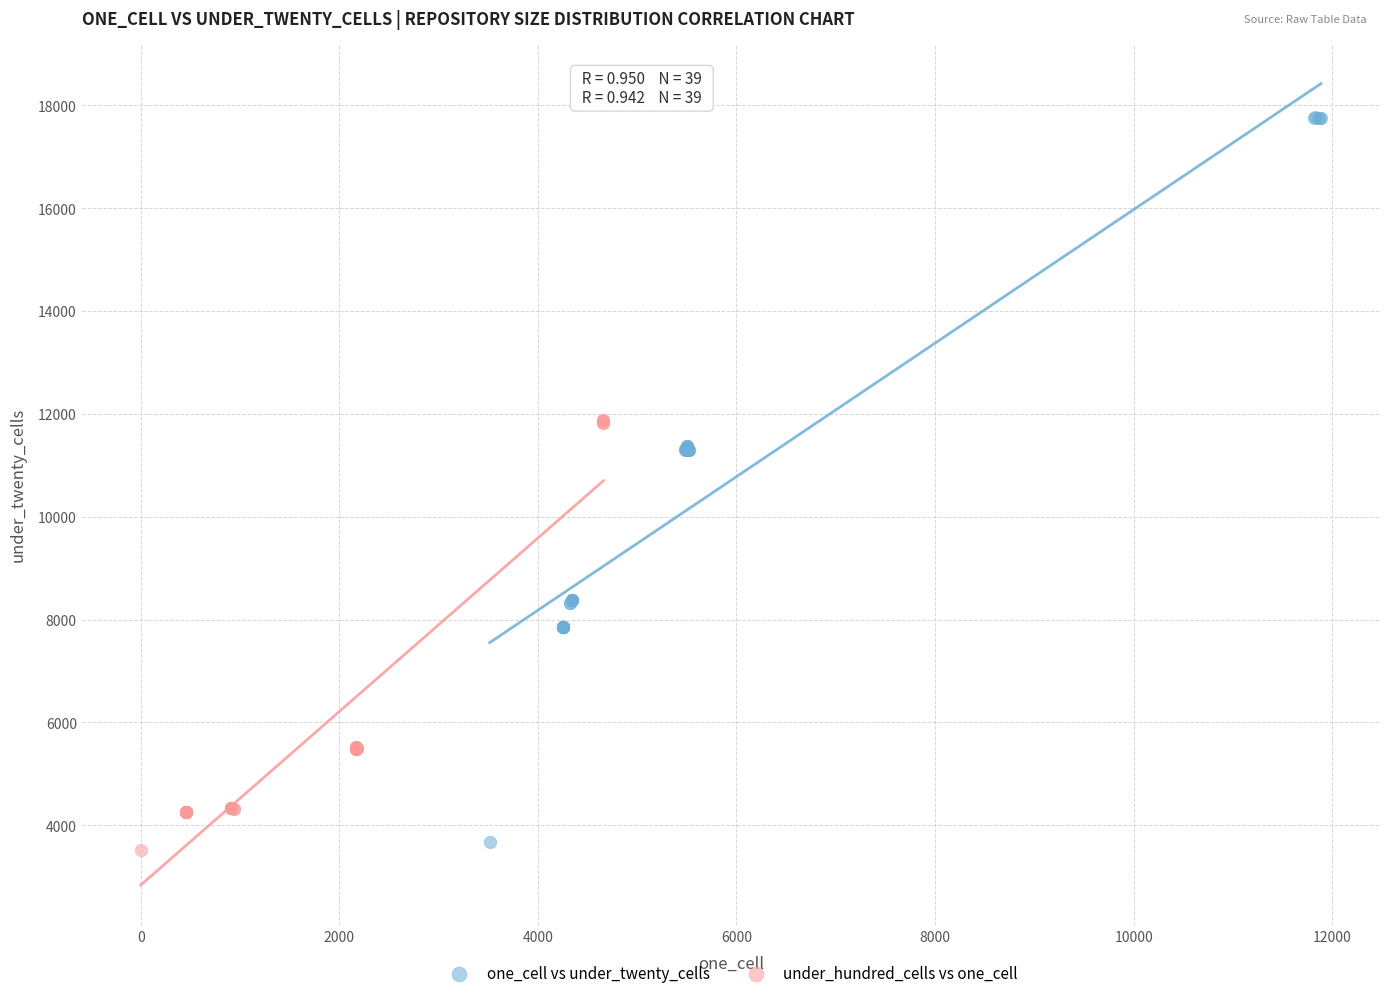

Which series contains the lowest Y value?

under_hundred_cells vs one_cell